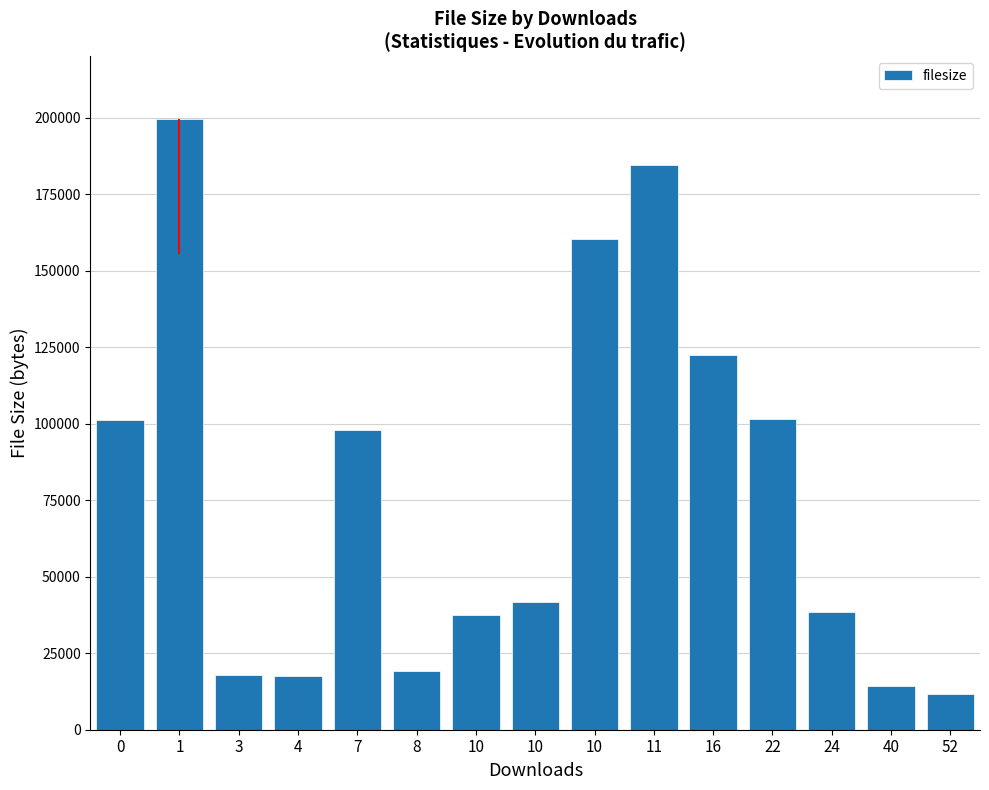

At which category does the chart reach its peak across all series?

1